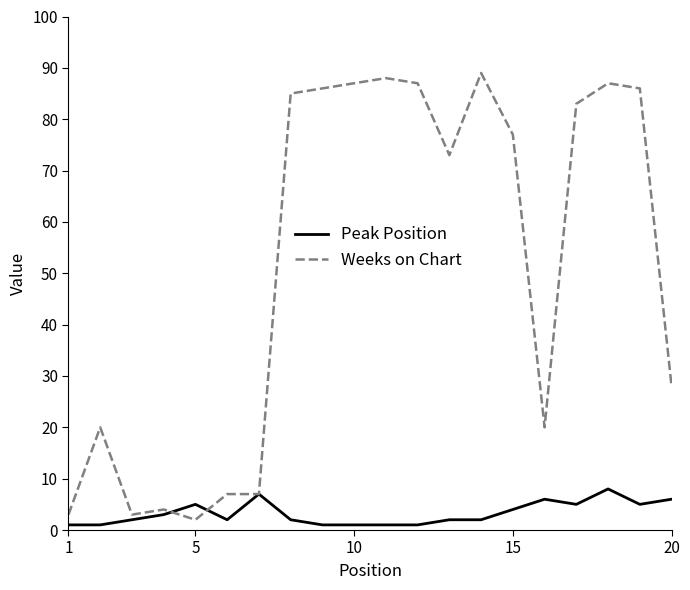

Which series has the largest range (max minus min)?

Weeks on Chart